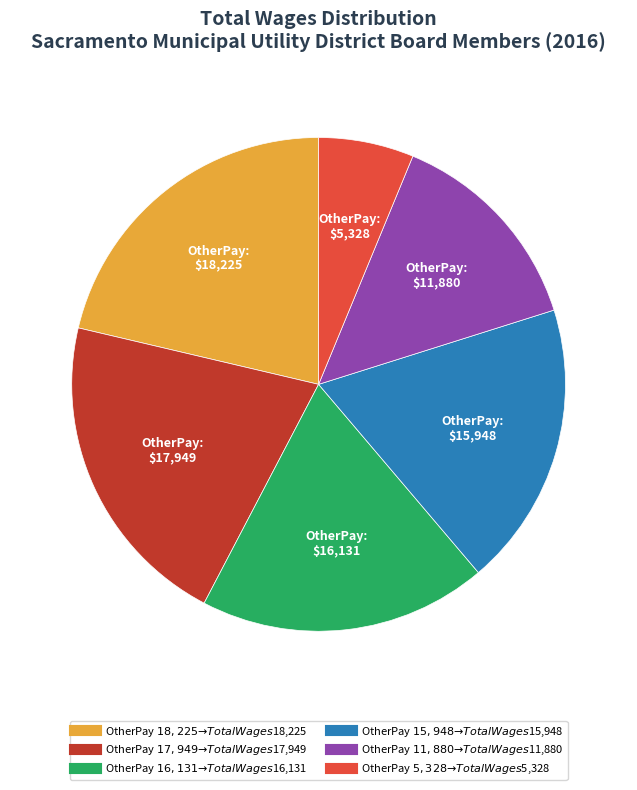

How many slices are in this pie chart?

6